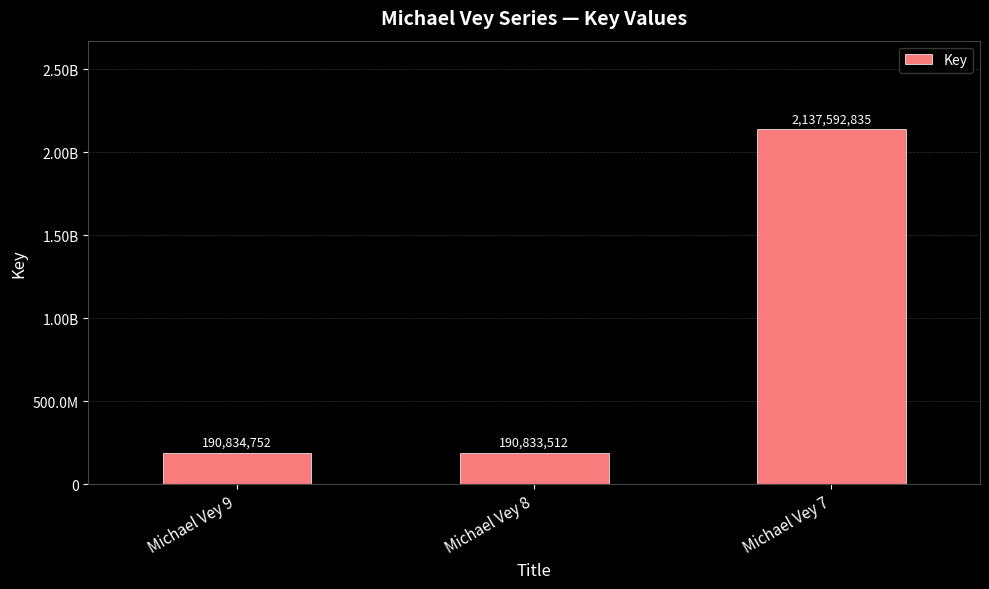

What is the difference between the maximum and second lowest values?

1946758083